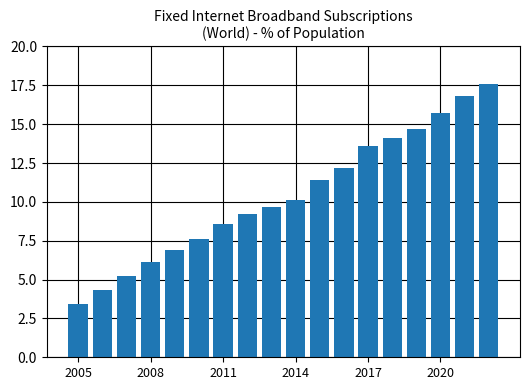

What is the average value?

10.4